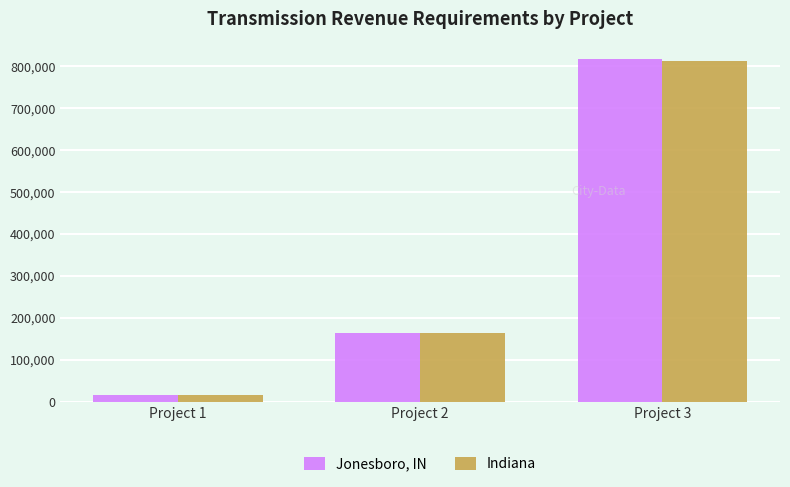

What is the difference between the Indiana values at Project 1 and Project 3?

797340